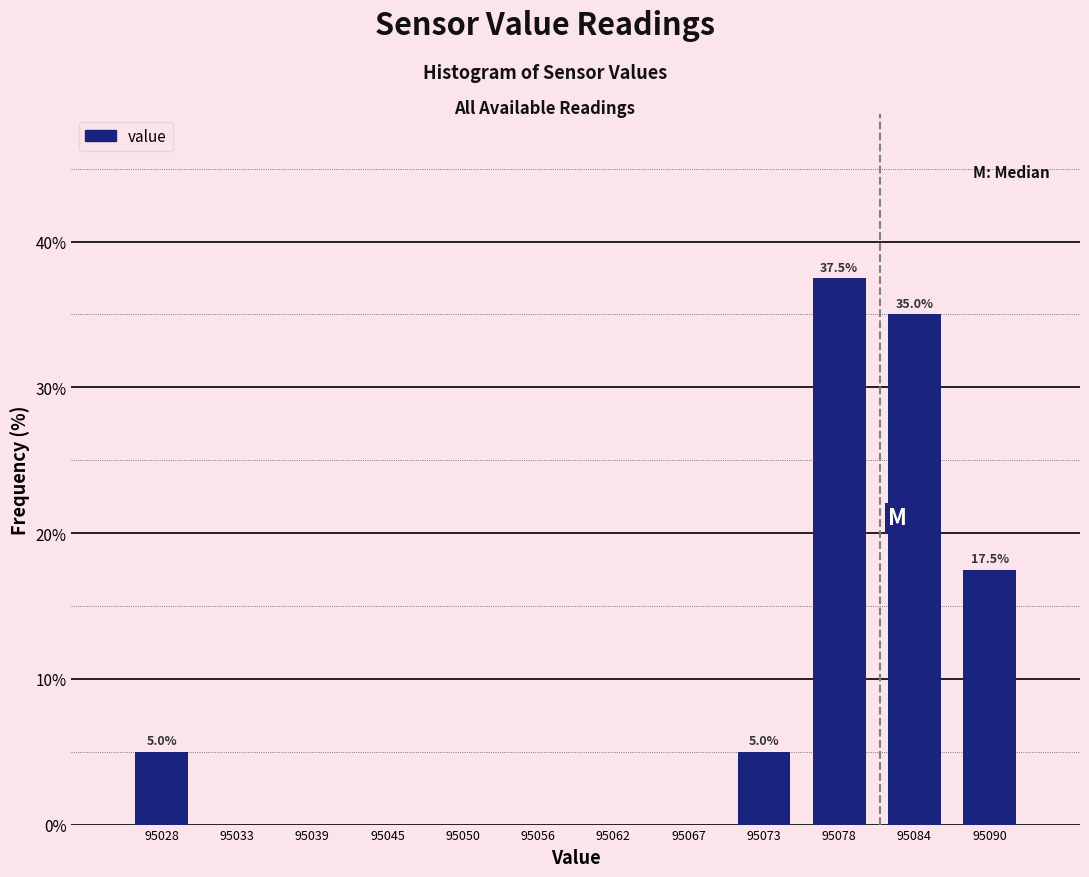

Reading left to right, transcribe all the data shown in this chart.

95028=5.0	95033=0.0	95039=0.0	95045=0.0	95050=0.0	95056=0.0	95062=0.0	95067=0.0	95073=5.0	95078=37.5	95084=35.0	95090=17.5